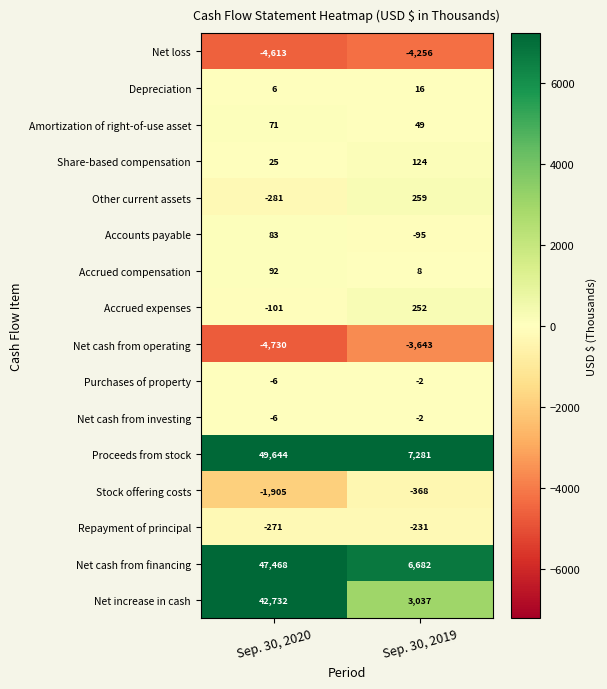

What is the approximate value of Proceeds from stock at Sep. 30, 2019?

7281